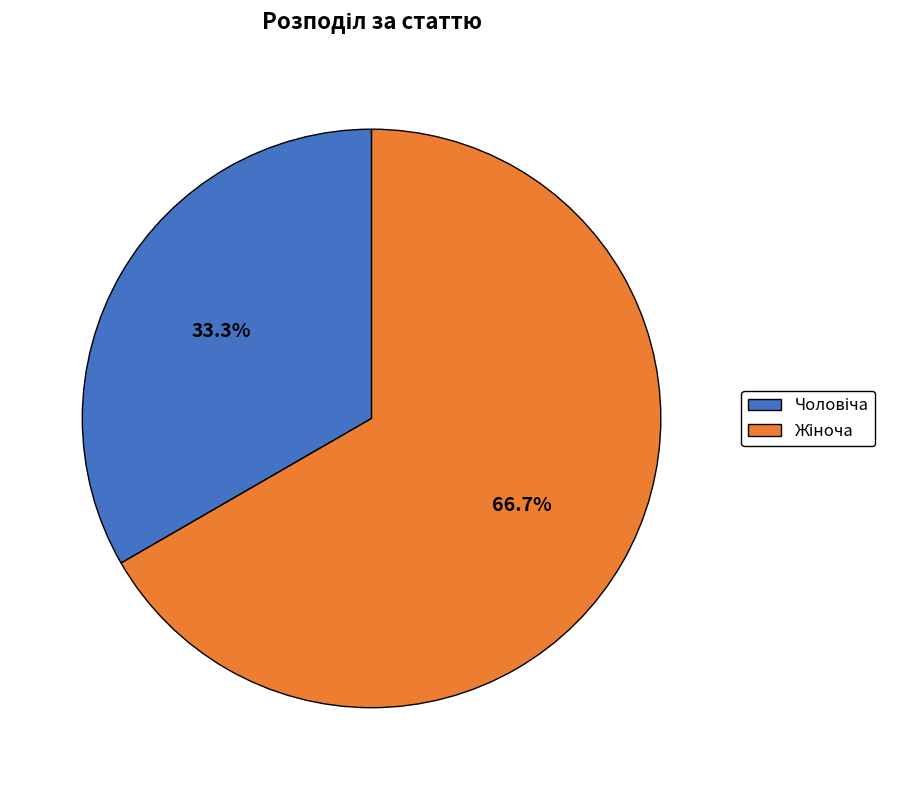

Does any single category account for the majority?

Yes